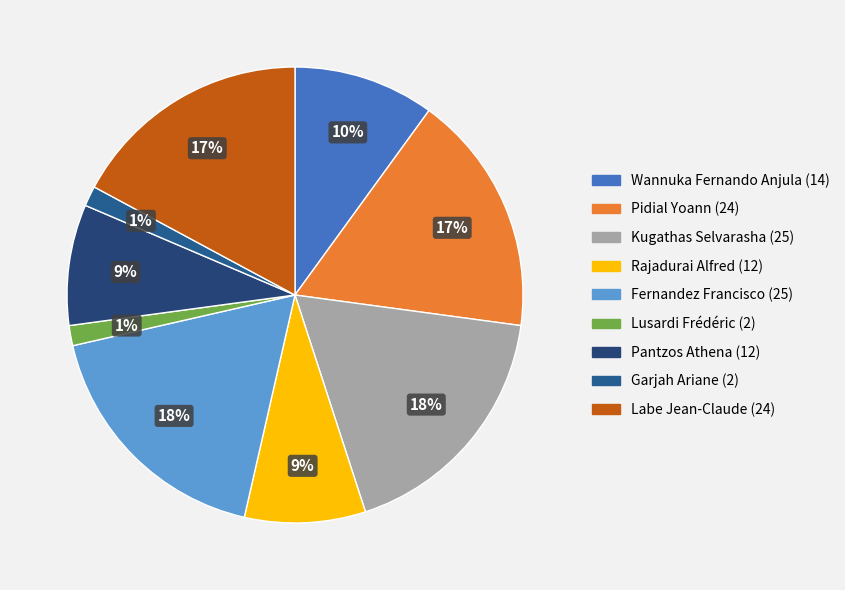

To the nearest percent, what is the average slice percentage?

11%